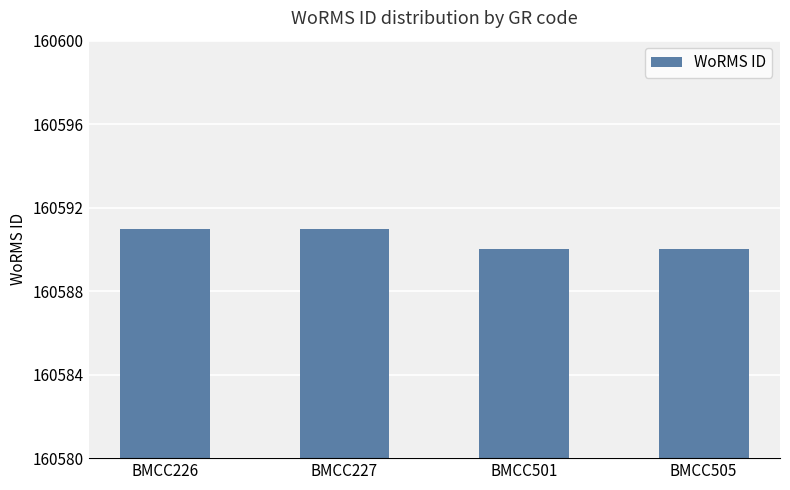

What is the value of the 2nd bar from the left?

160591